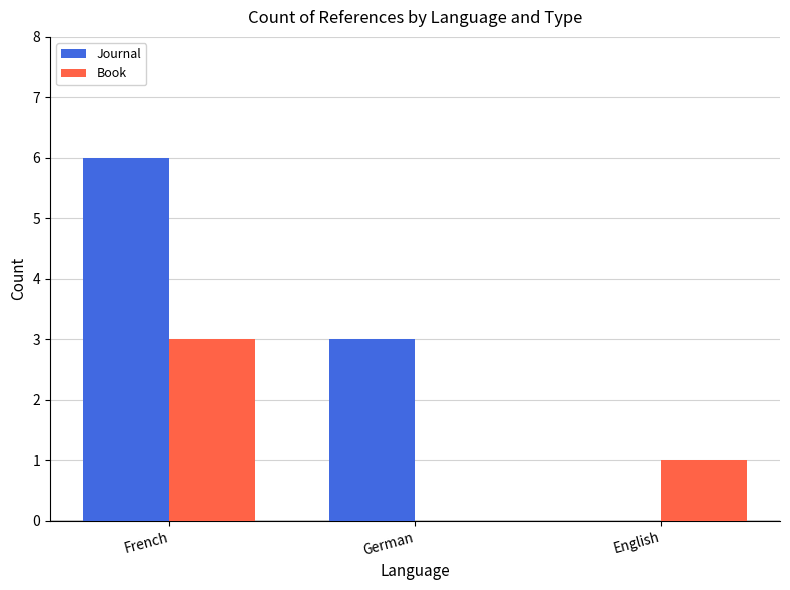

What are all the series names shown in the legend?

Journal, Book